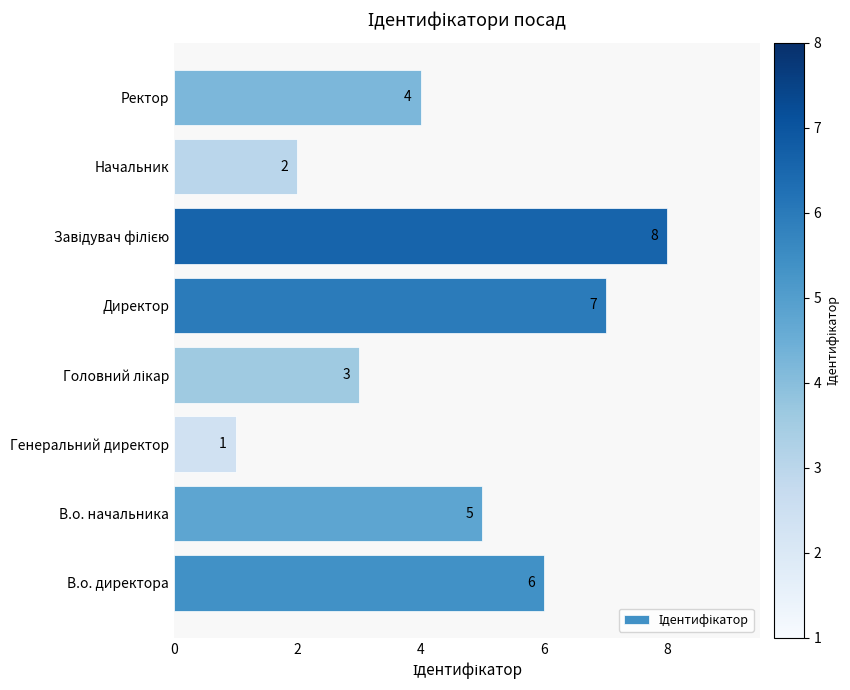

At which label is the value closest to 4?

Ректор